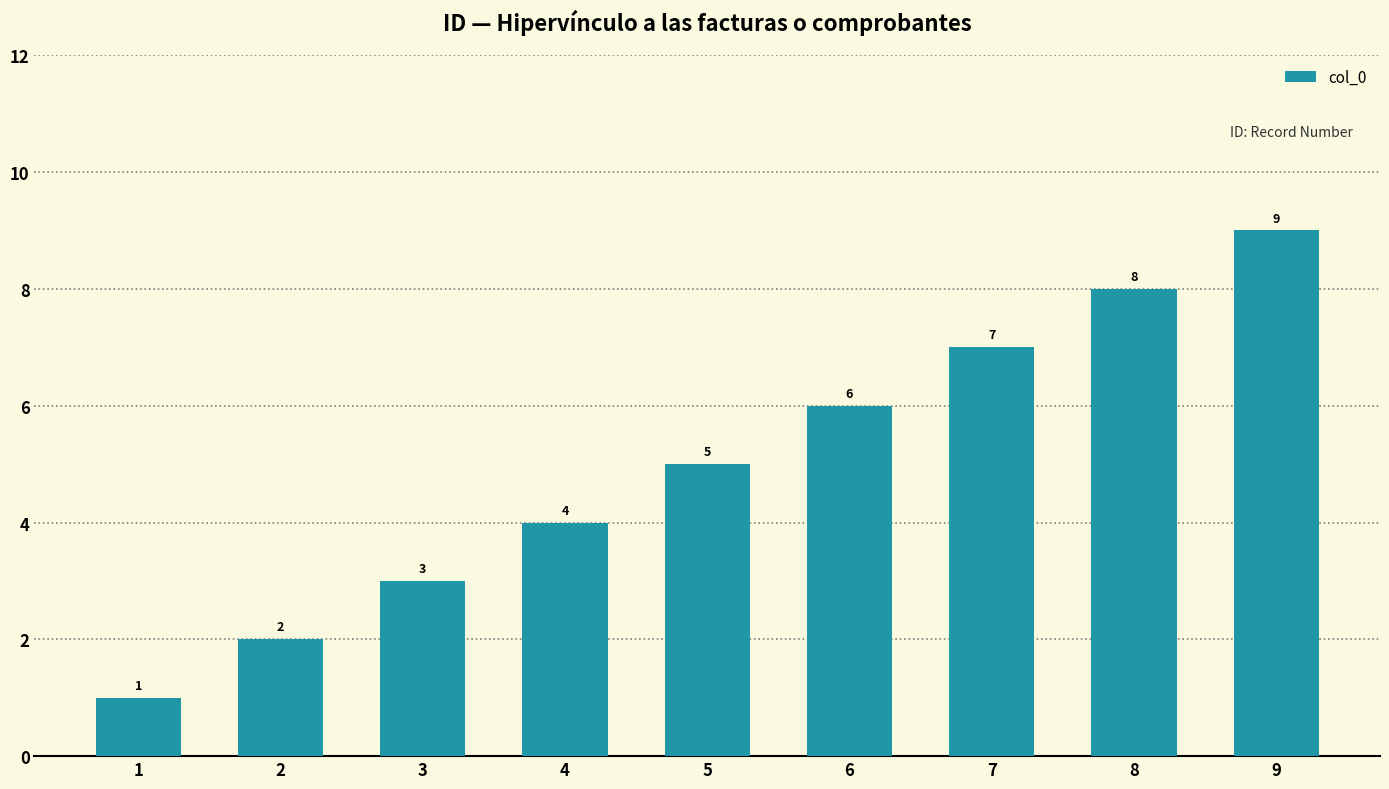

What is the change in value from 6 to 7?

+1